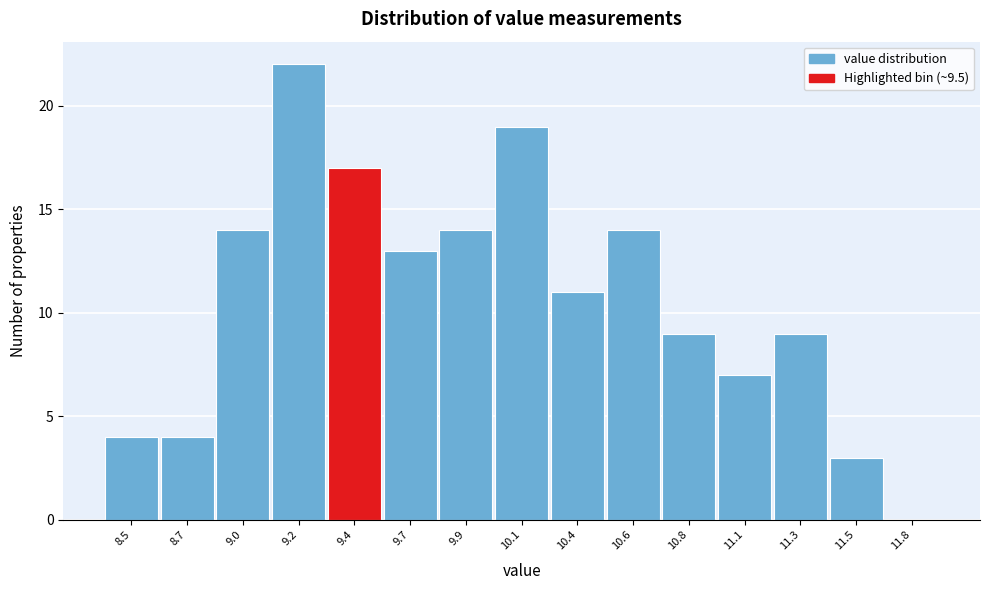

Reading left to right, what are all the values shown in this chart?

8.5=4	8.7=4	9.0=14	9.2=22	9.4=17	9.7=13	9.9=14	10.1=19	10.4=11	10.6=14	10.8=9	11.1=7	11.3=9	11.5=3	11.8=0